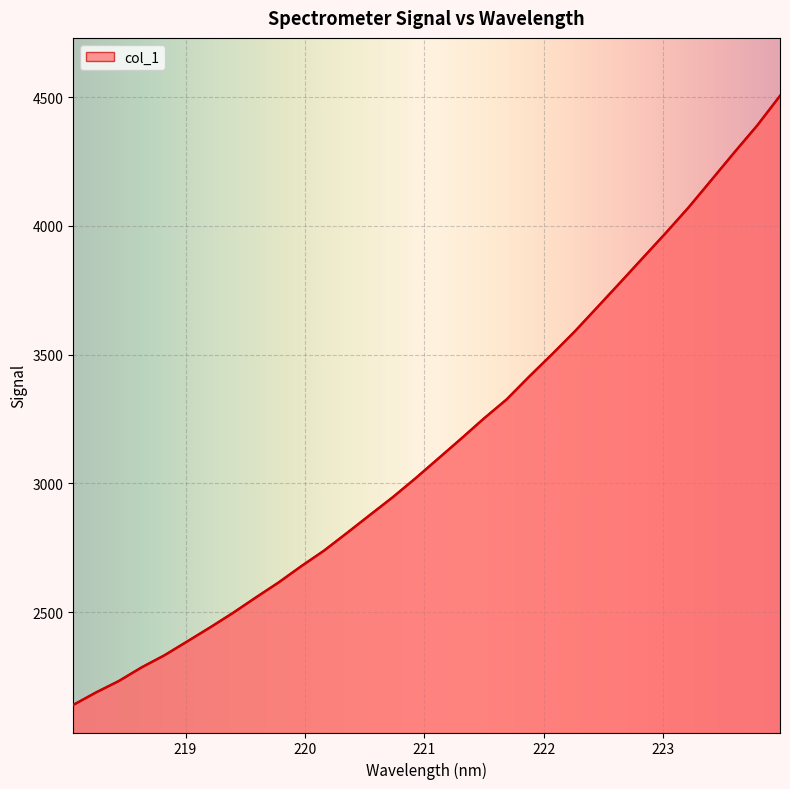

What is the greatest value displayed?

4504.5